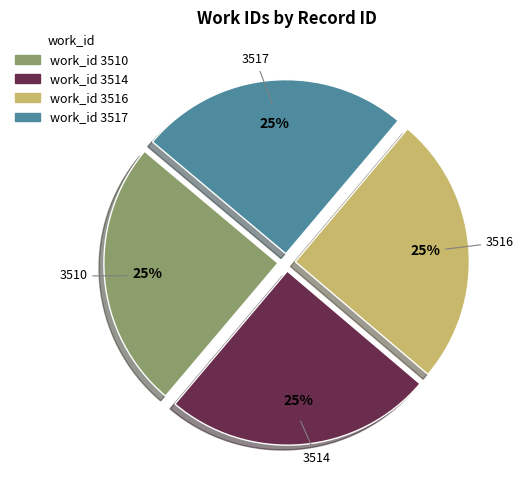

To the nearest percent, what is the average slice percentage?

25%